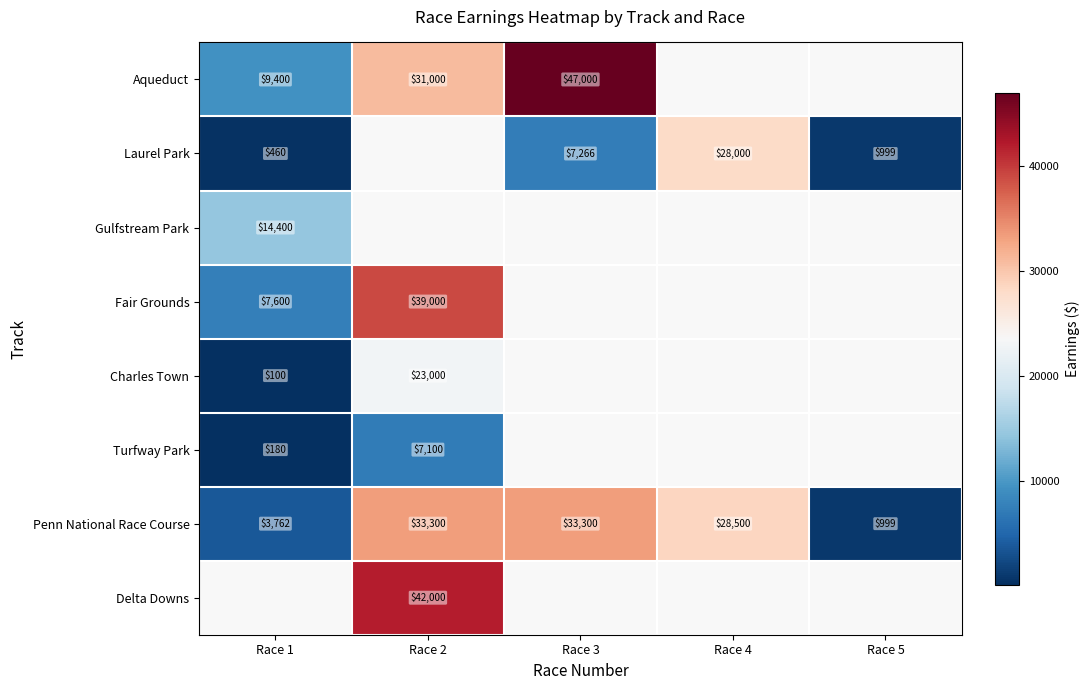

Which category has the highest value across all series?

Race 3